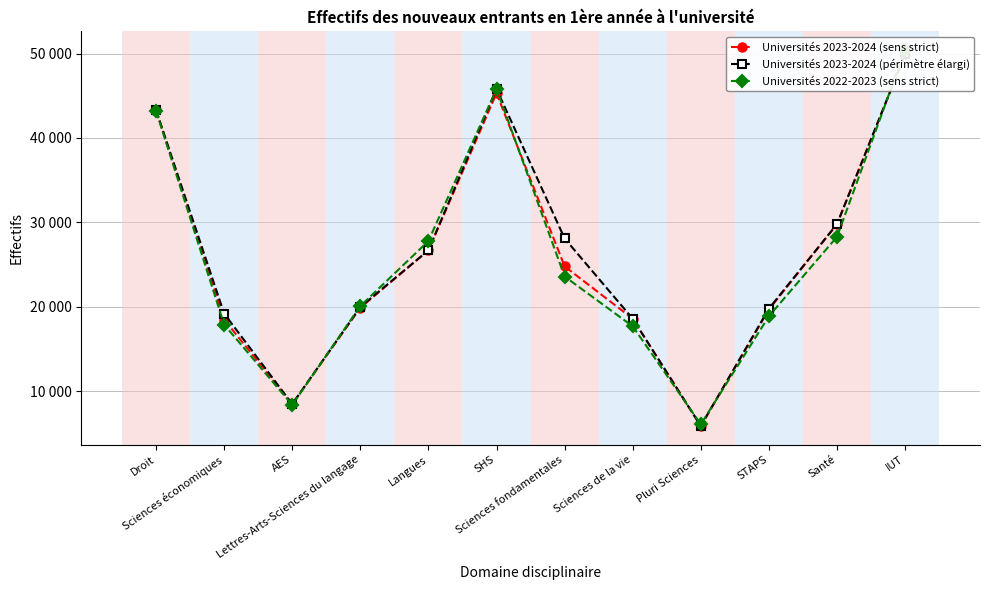

True or false: Universités 2022-2023 (sens strict) has more than 2 interior local peaks.

False